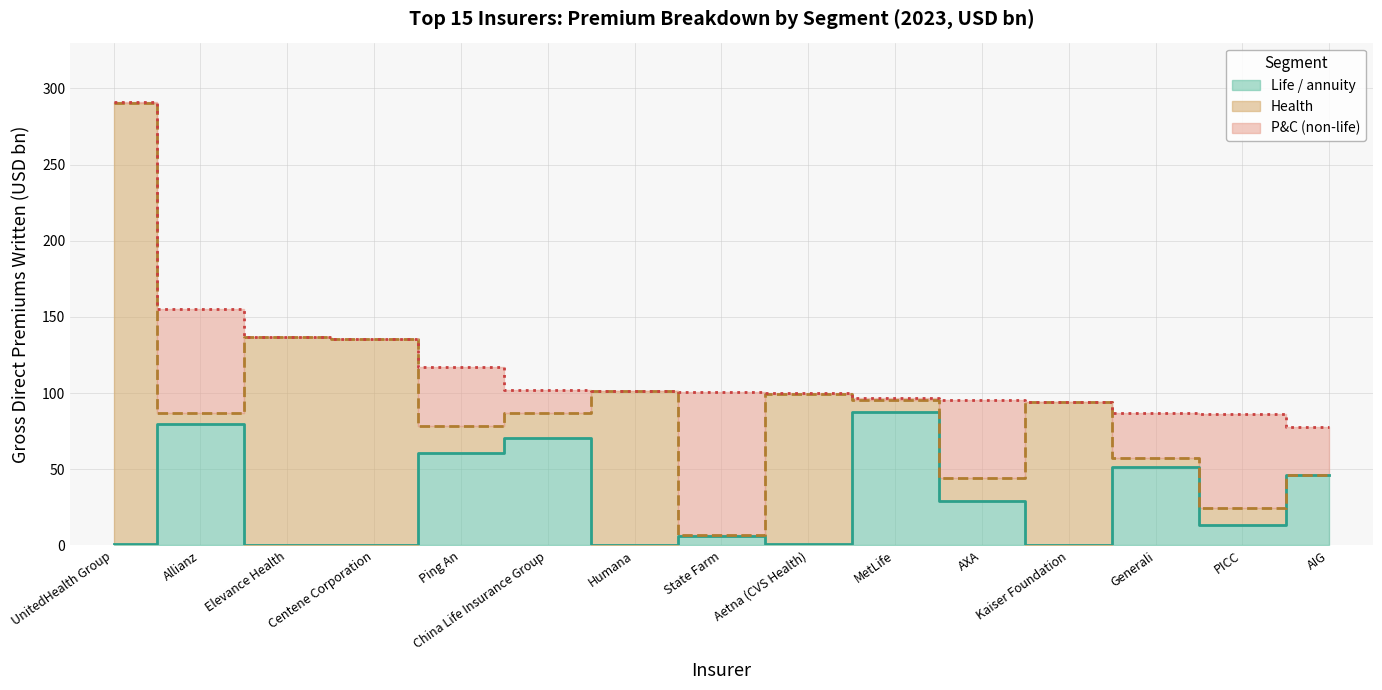

In Health, how many points are lower than both neighbors (excluding endpoints)?

5